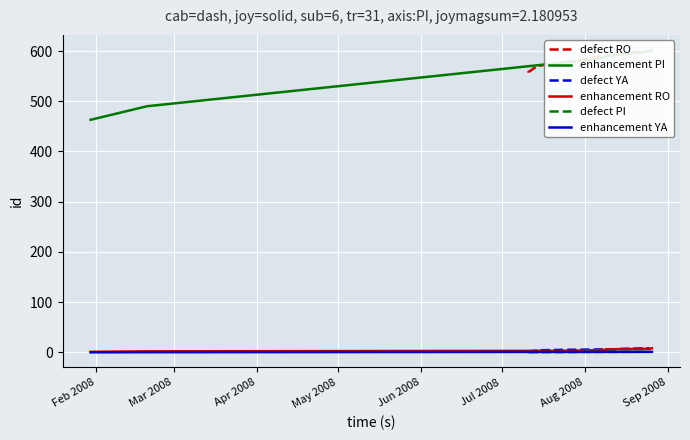

How many defect YA values are between 3 and 7?

5